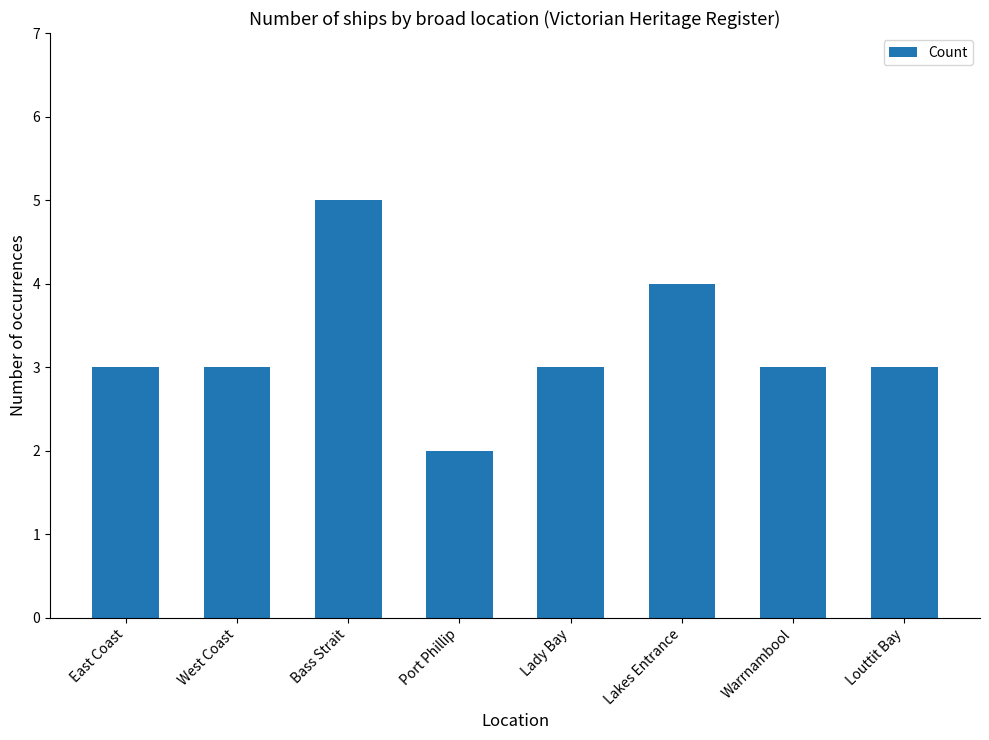

What is the sum of all values?

26